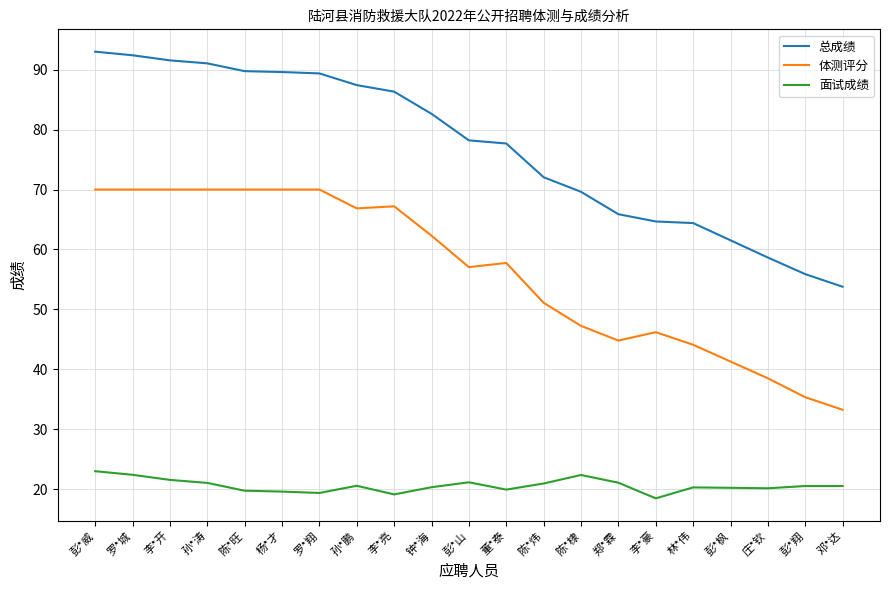

What is the difference between the 体测评分 values at 陈*炜 and 钟*海?

11.2